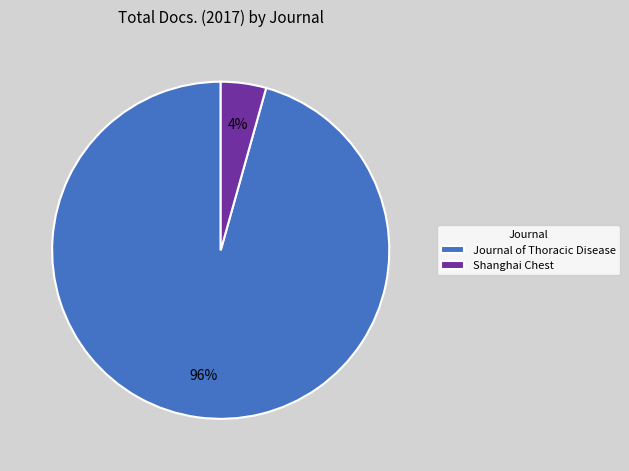

True or false: Shanghai Chest accounts for 4% of the total.

True